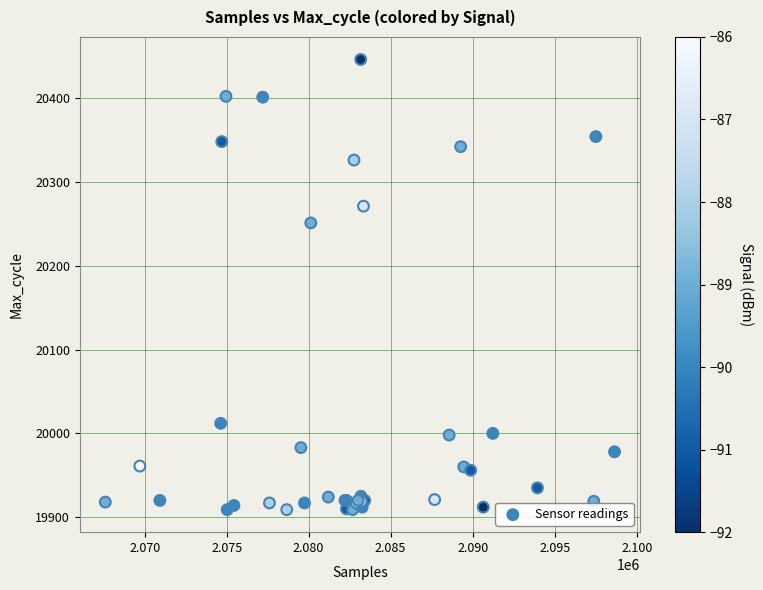

What Y value in the scatter plot is closest to 20177?

20251